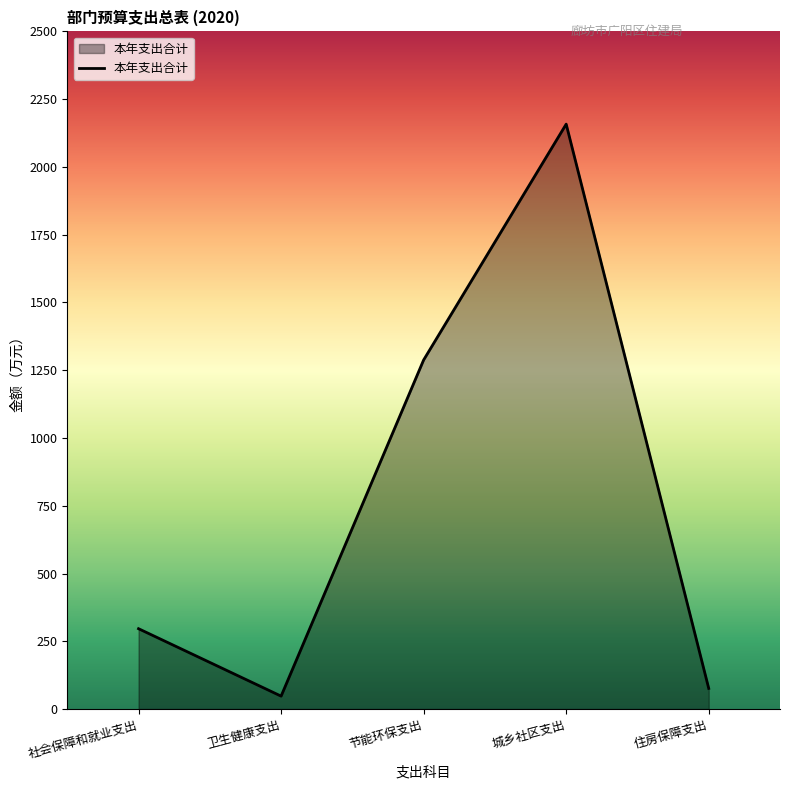

Rank the categories by value from highest to lowest.

城乡社区支出, 节能环保支出, 社会保障和就业支出, 住房保障支出, 卫生健康支出